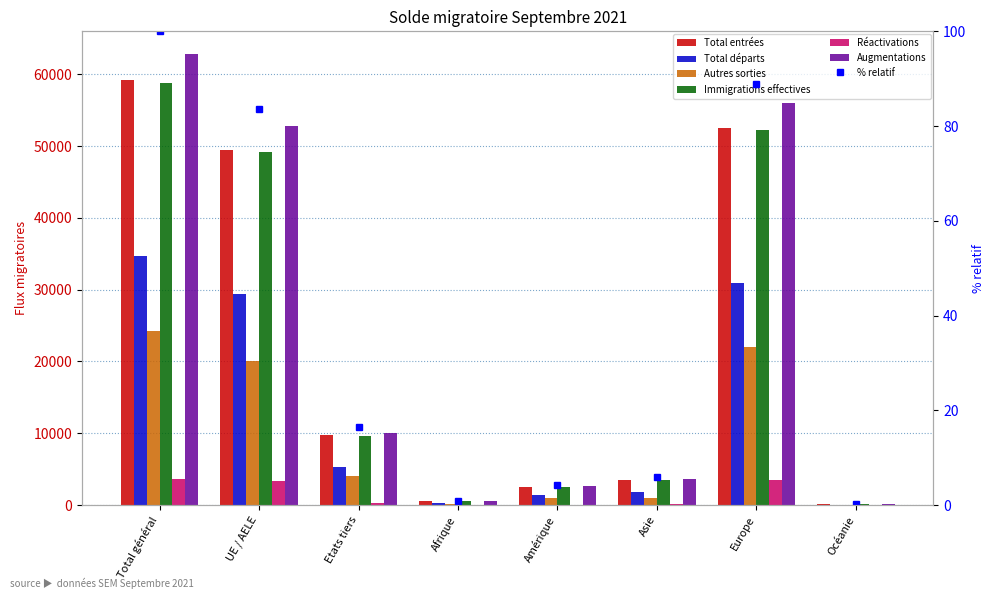

What is the approximate value of Immigrations effectives at Europe?

52181